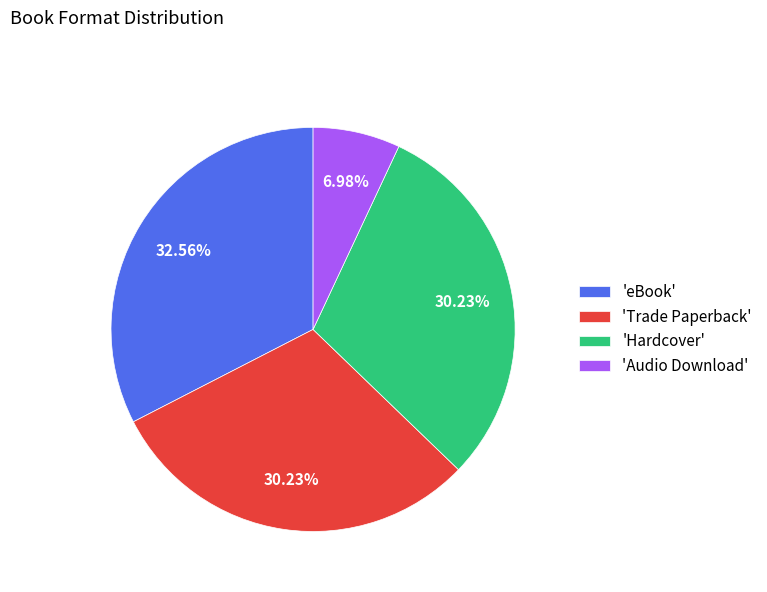

Does 'Trade Paperback' account for over 50% of the chart?

No